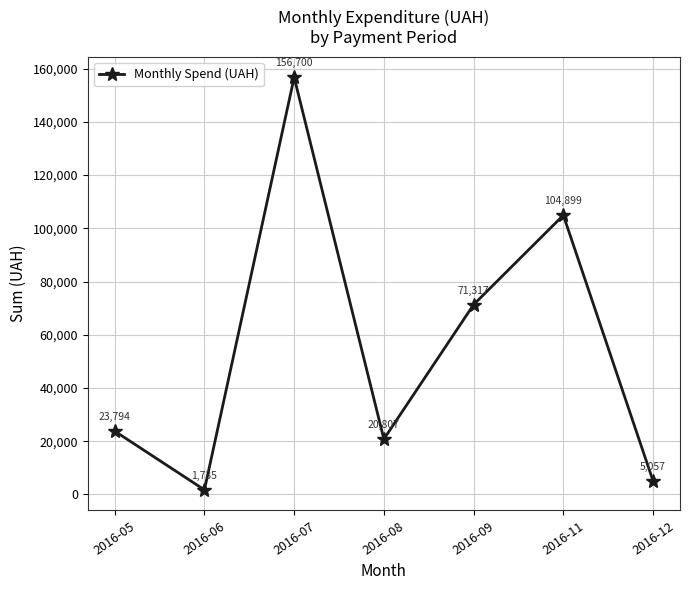

What is the average value?

54901.2